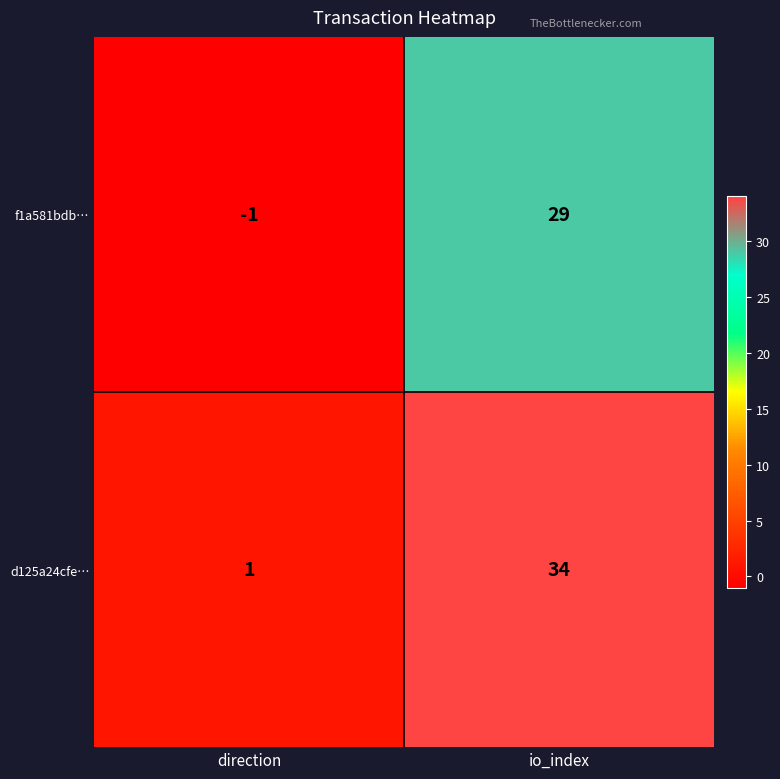

Reading right to left, transcribe all the data shown in this chart.

f1a581bdb…: io_index=29	direction=-1
d125a24cfe…: io_index=34	direction=1